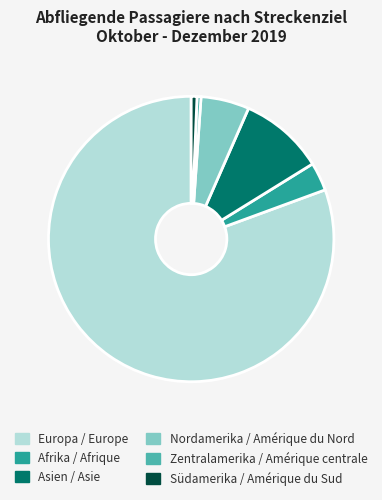

Do Asien / Asie and Afrika / Afrique together represent more than half of the pie?

No